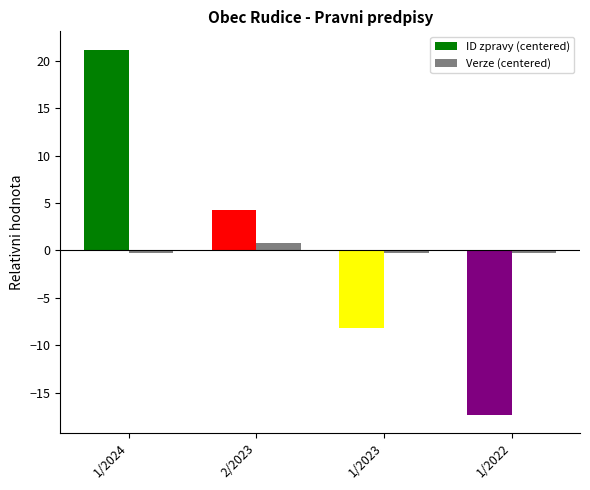

At how many categories does at least one series exceed 19?

1